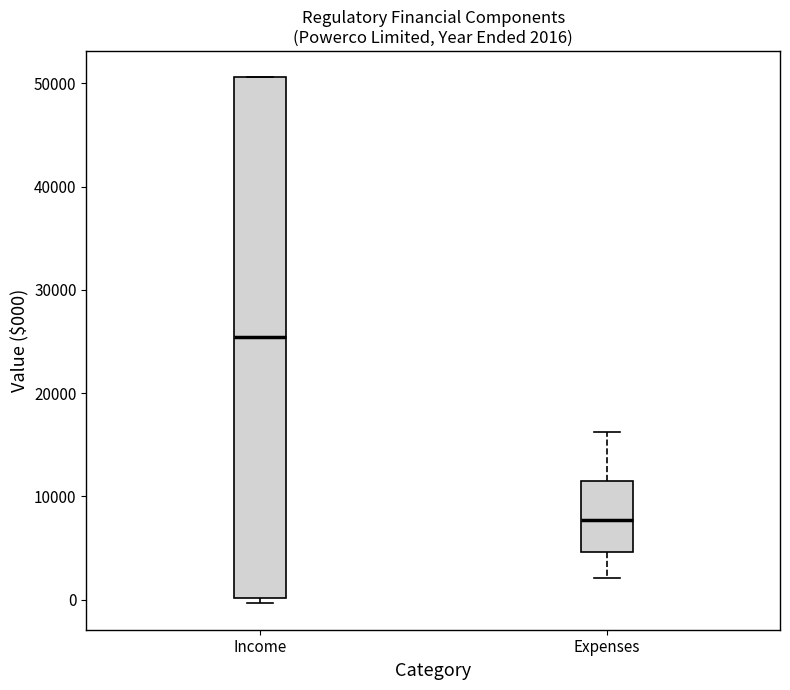

Comparing the boxes themselves (not the whiskers), which one is the tallest?

Income